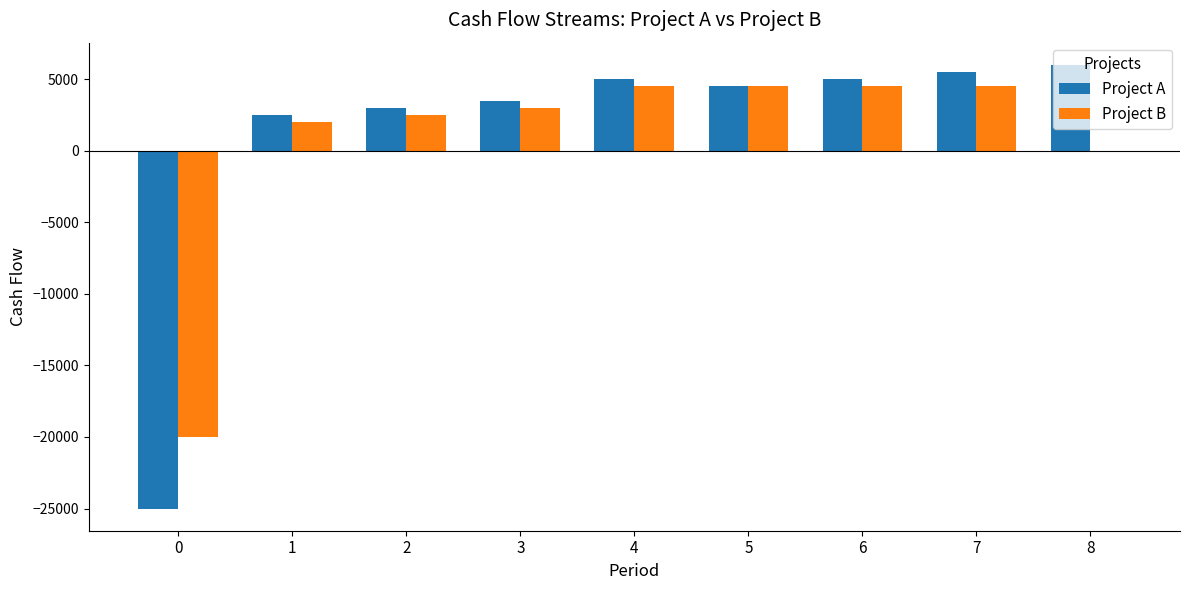

What is the highest value of the Project A series?

6000